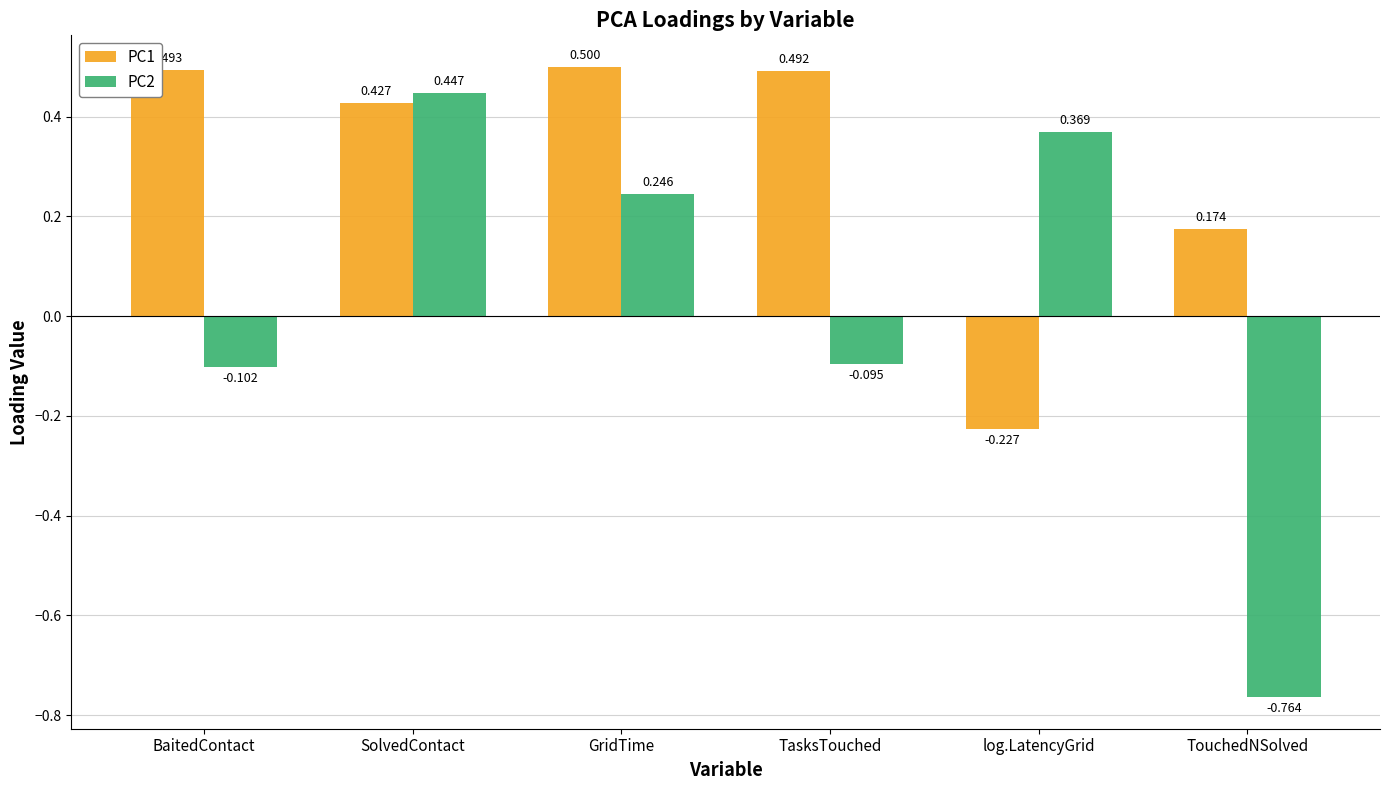

What is the label of the 5th bar from the left?

log.LatencyGrid